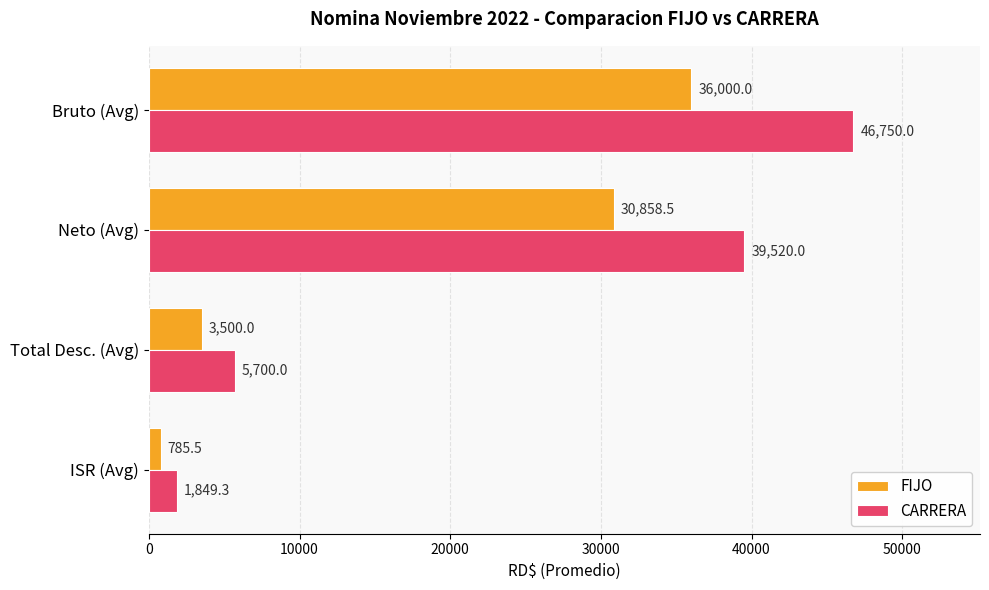

Is it true that FIJO equals 36000.0 at Bruto (Avg)?

True